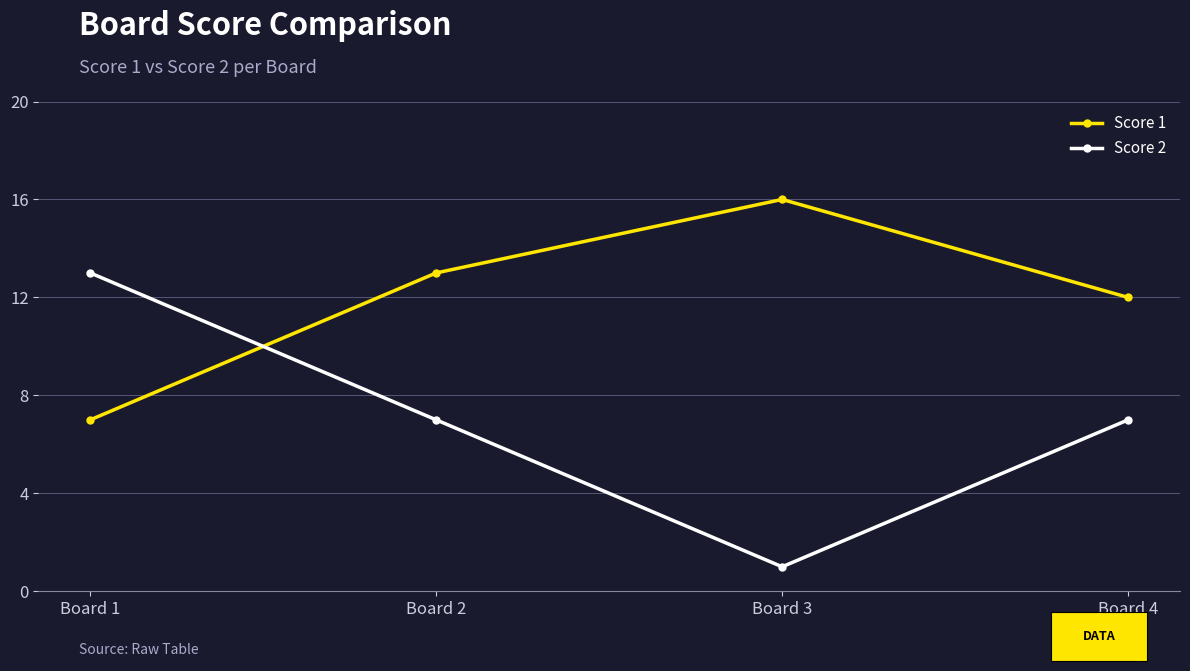

What is the difference between the maximum and minimum values in the Score 2 series?

12